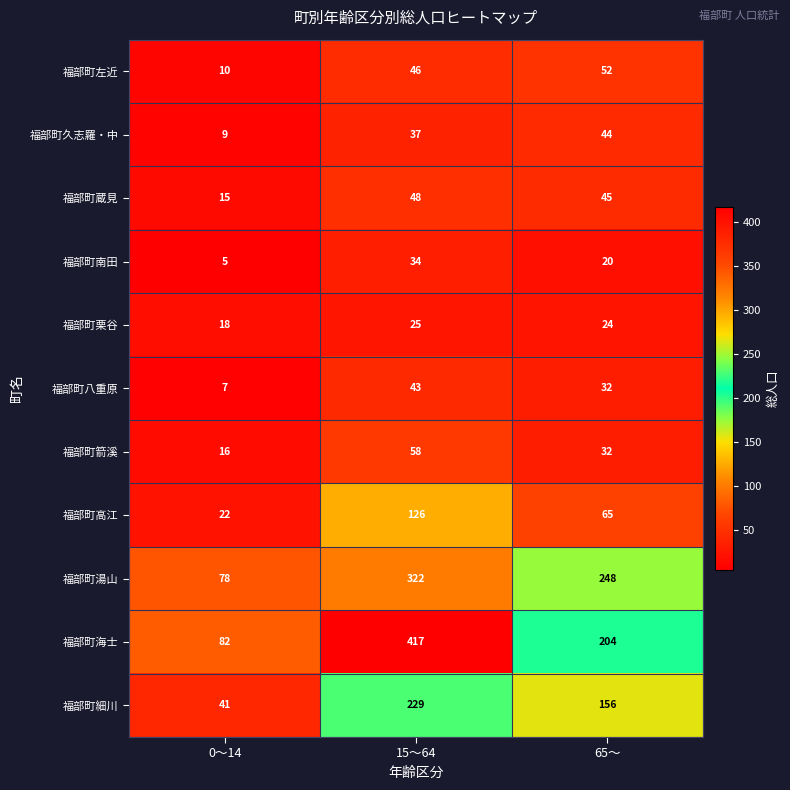

What is the difference between the maximum and minimum values in the 福部町左近 series?

42